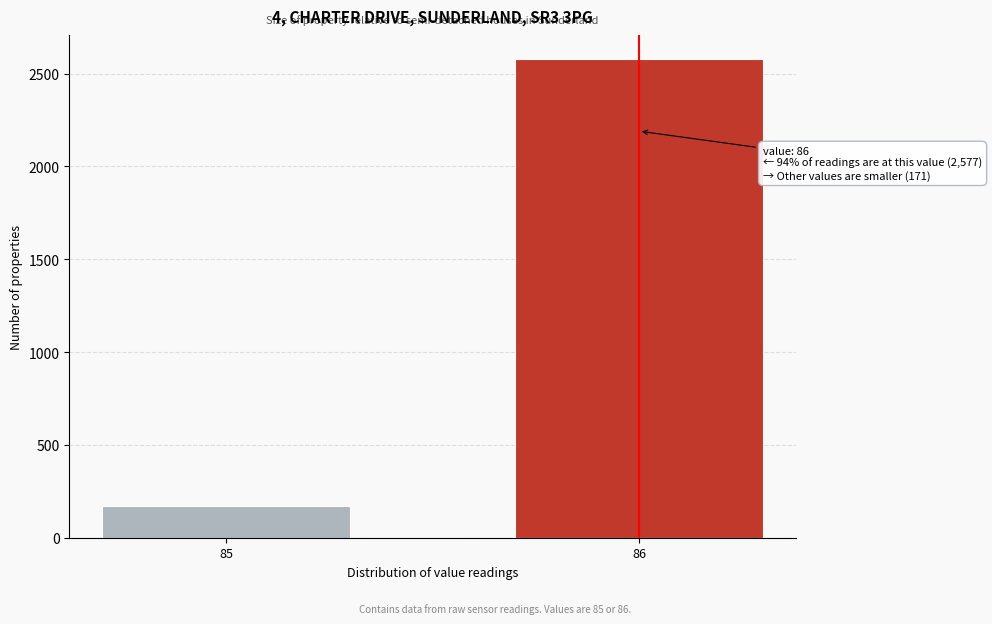

Reading right to left, list all the values displayed in this chart.

86=2577	85=171